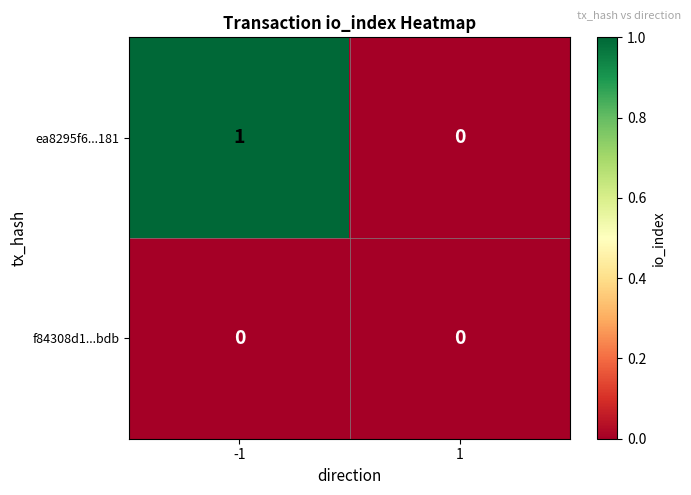

Which category has the highest value across all series?

-1